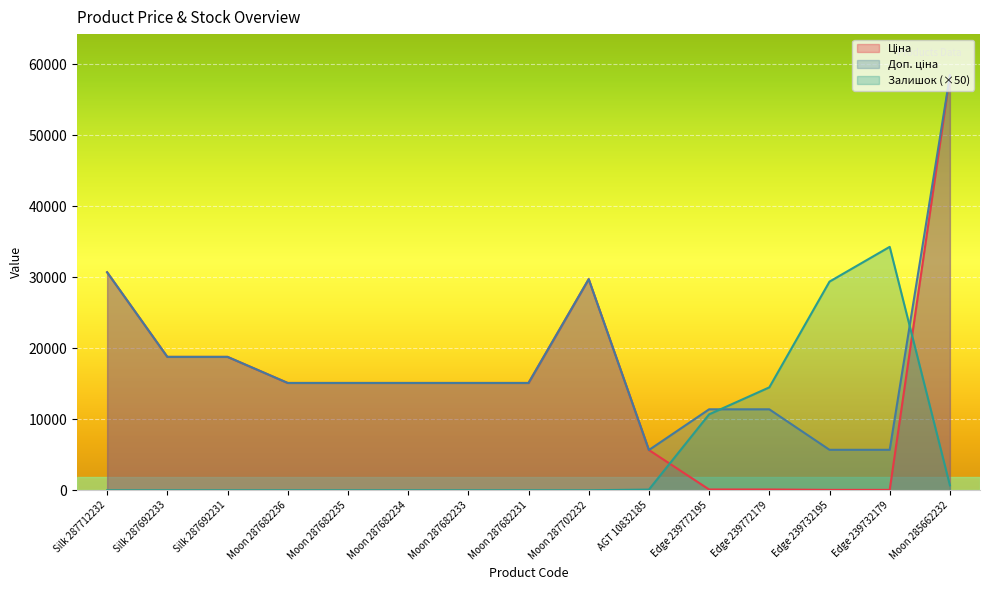

What is the difference between the maximum and minimum values in the Ціна series?

58369.5